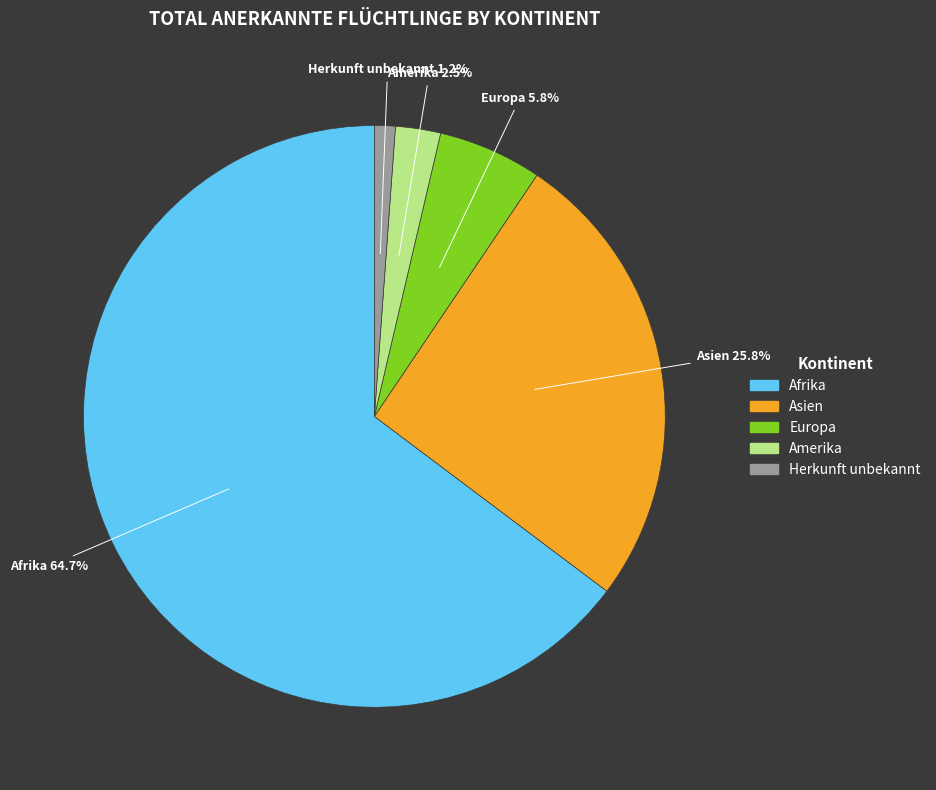

Is it true that Herkunft unbekannt is 1% of the pie?

True